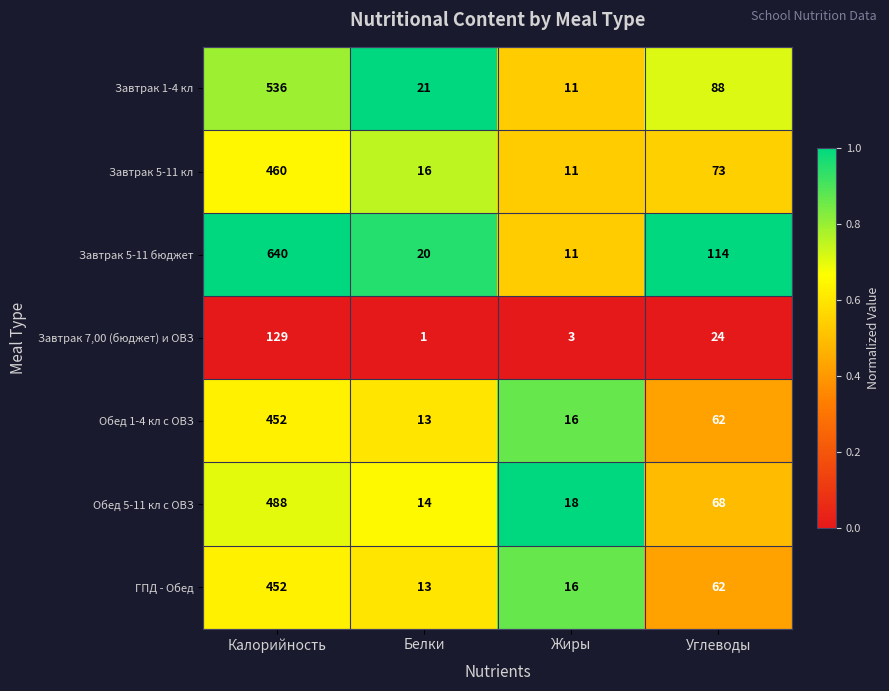

How many categories are shown in the chart?

4